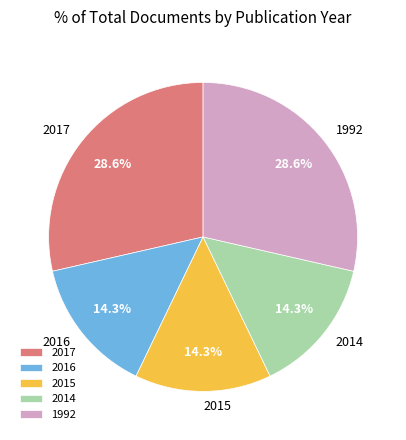

Between 2015 and 1992, which is larger?

1992